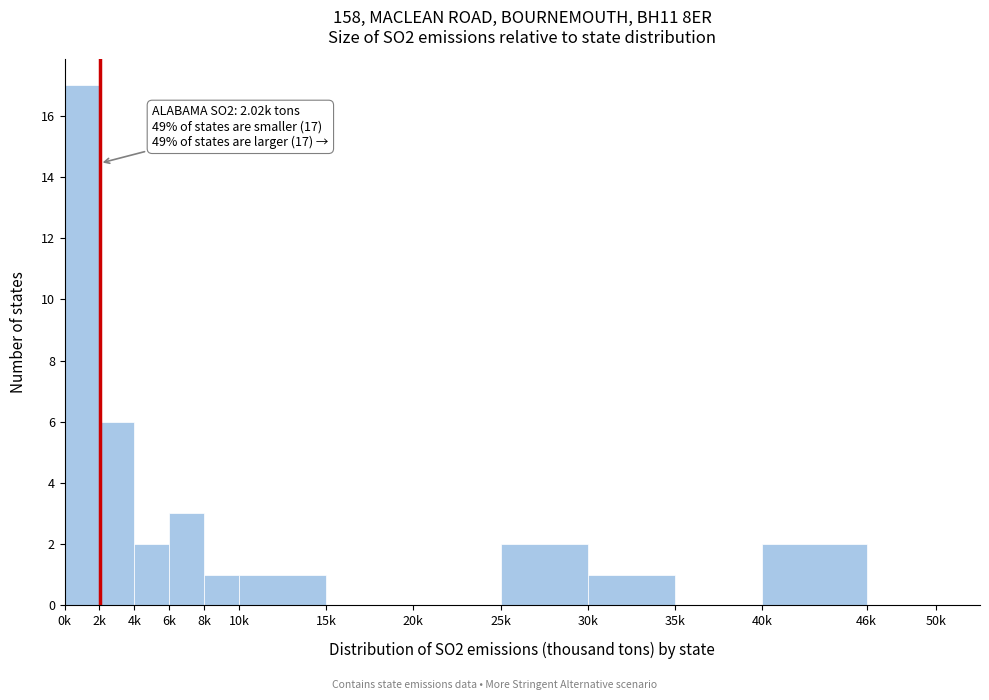

Reading right to left, what are all the values shown in this chart?

46k=0	40k=2	35k=0	30k=1	25k=2	20k=0	15k=0	10k=1	8k=1	6k=3	4k=2	2k=6	0k=17